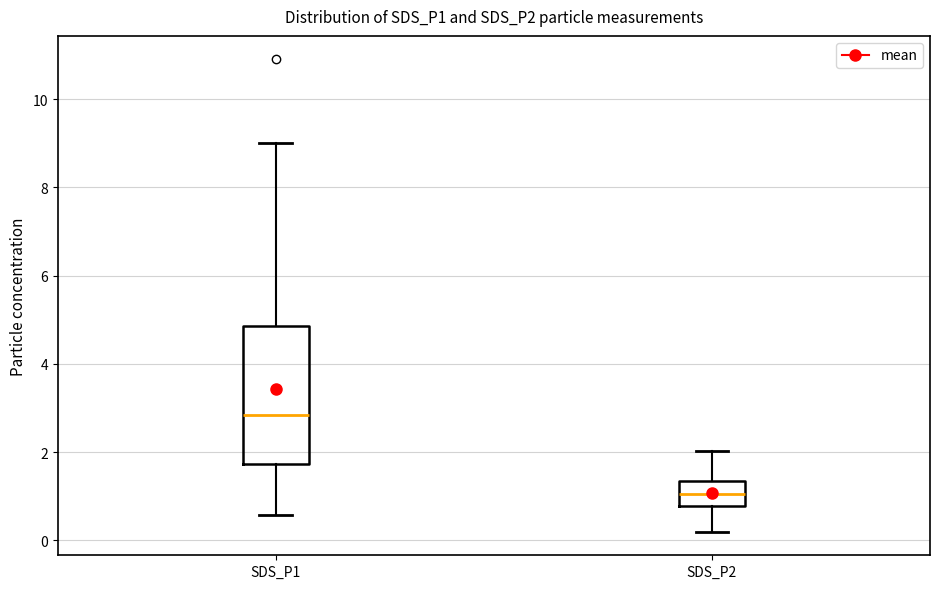

Which box is the tallest, from its lower edge to its upper edge?

SDS_P1